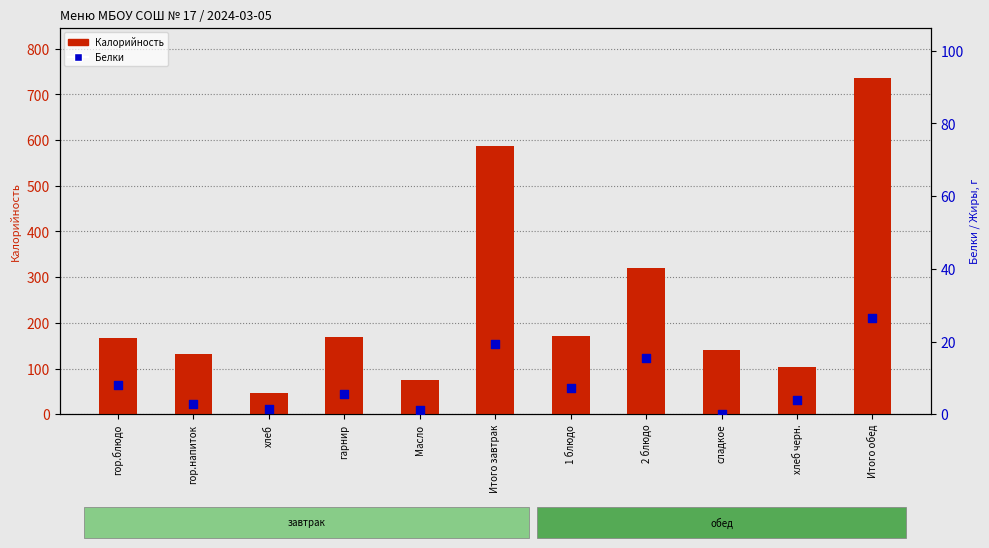

Which series contains the highest Y value?

Калорийность